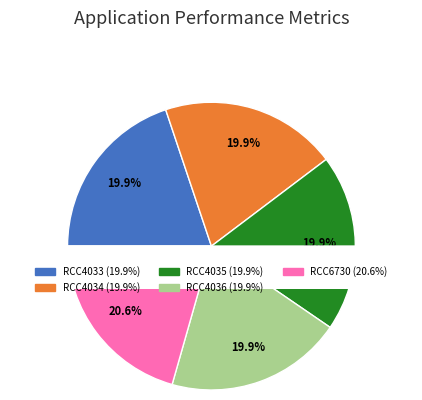

True or false: RCC4034 accounts for 20% of the total.

True